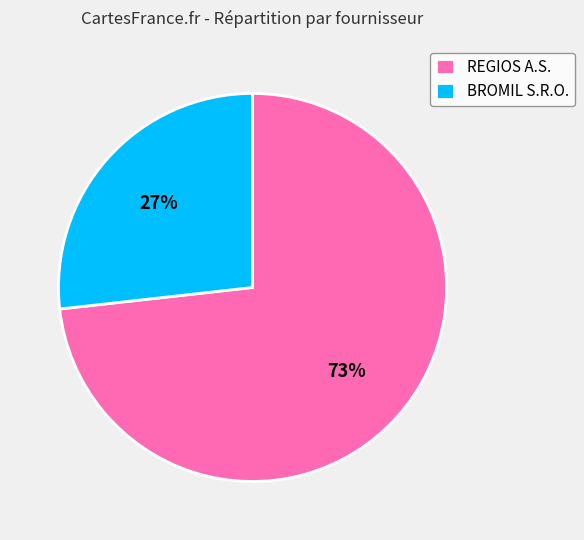

Does REGIOS A.S. represent more than half of the total?

Yes